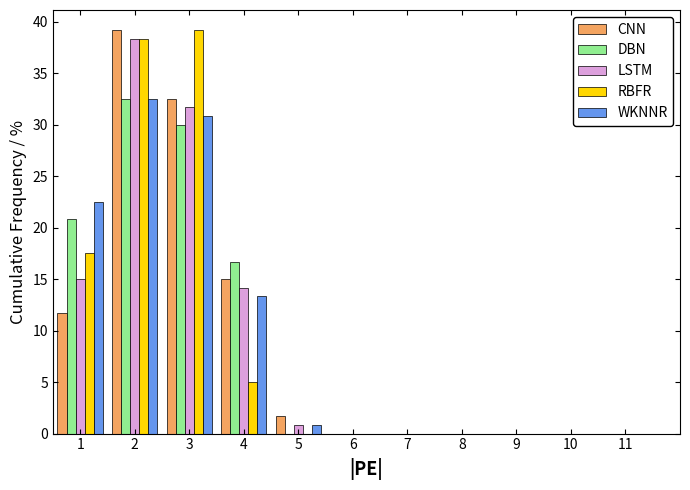

Reading left to right, transcribe this chart: for each range on the x-axis, give the height of each series' bar. The values are not printed on the chart, so give them approximately, as read against the axis.

0.5 to 1.5: CNN=11.5	DBN=21.0	LSTM=15.0	RBFR=17.5	WKNNR=22.5
1.5 to 2.5: CNN=39.0	DBN=32.5	LSTM=38.5	RBFR=38.5	WKNNR=32.5
2.5 to 3.5: CNN=32.5	DBN=30.0	LSTM=31.5	RBFR=39.0	WKNNR=31.0
3.5 to 4.5: CNN=15.0	DBN=16.5	LSTM=14.0	RBFR=5.0	WKNNR=13.5
4.5 to 5.5: CNN=1.5	DBN=0	LSTM=1.0	RBFR=0	WKNNR=1.0
5.5 to 6.5: CNN=0	DBN=0	LSTM=0	RBFR=0	WKNNR=0
6.5 to 7.5: CNN=0	DBN=0	LSTM=0	RBFR=0	WKNNR=0
7.5 to 8.5: CNN=0	DBN=0	LSTM=0	RBFR=0	WKNNR=0
8.5 to 9.5: CNN=0	DBN=0	LSTM=0	RBFR=0	WKNNR=0
9.5 to 10.5: CNN=0	DBN=0	LSTM=0	RBFR=0	WKNNR=0
10.5 to 11.5: CNN=0	DBN=0	LSTM=0	RBFR=0	WKNNR=0